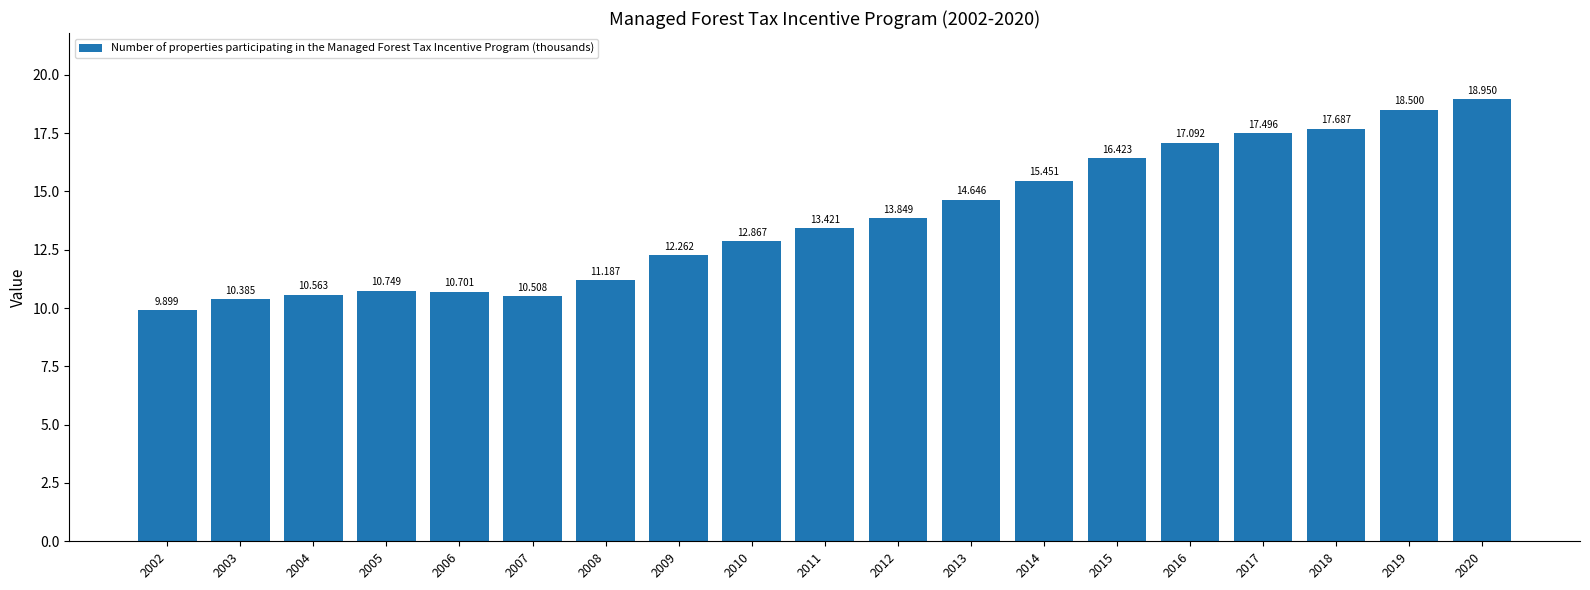

The value at 2005 is 10.7. True or false?

True